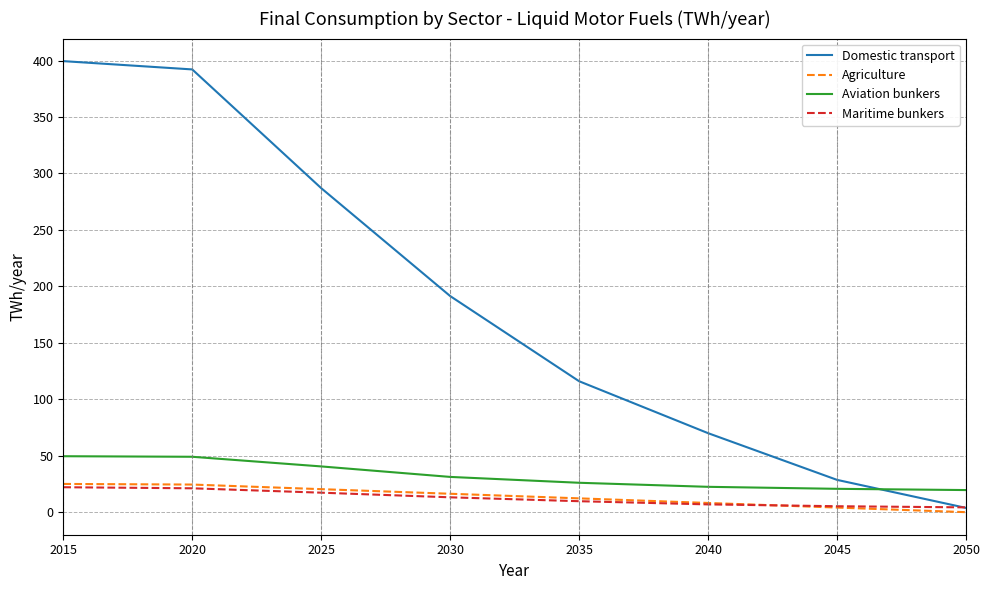

Which series has the largest range (max minus min)?

Domestic transport